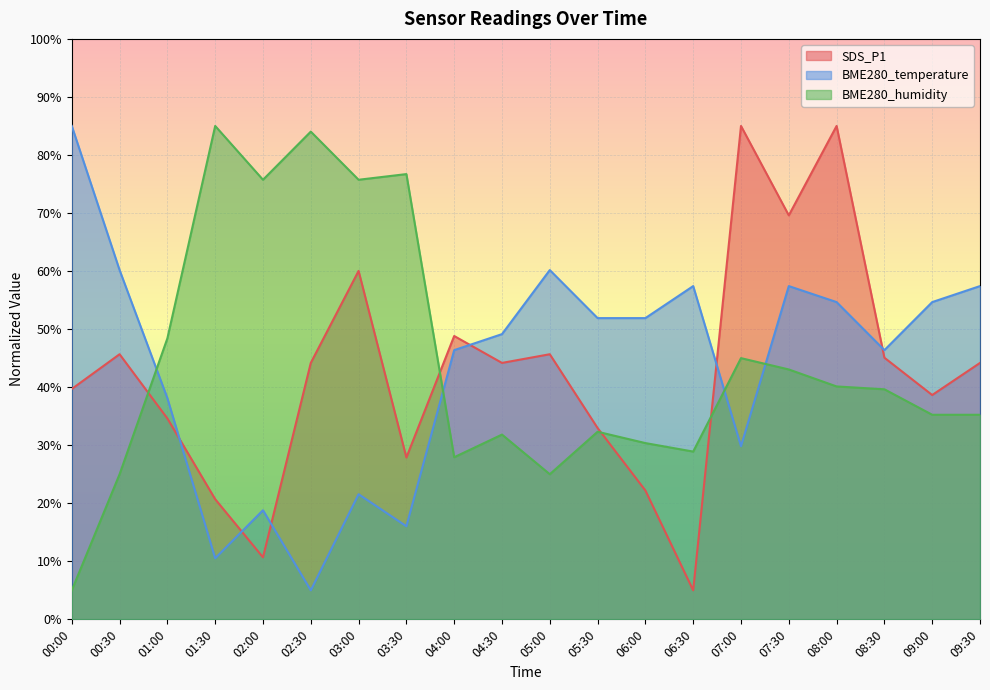

What is the label of the 7th point from the left?

03:00